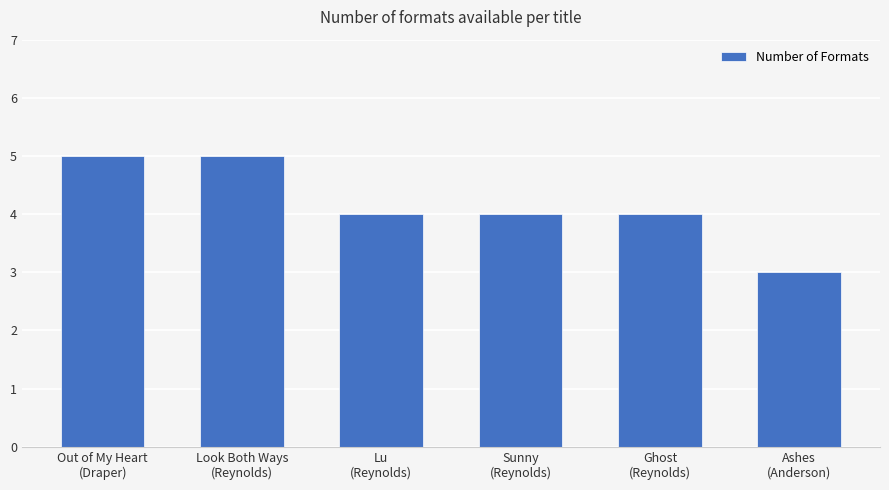

How many data points does each series have?

6